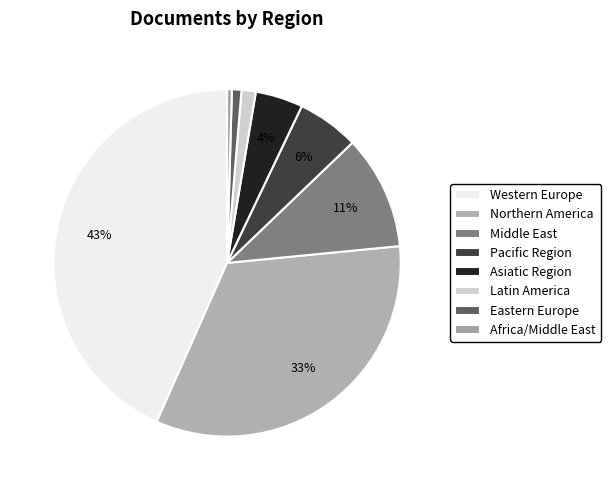

To the nearest percent, what is the average slice percentage?

12%